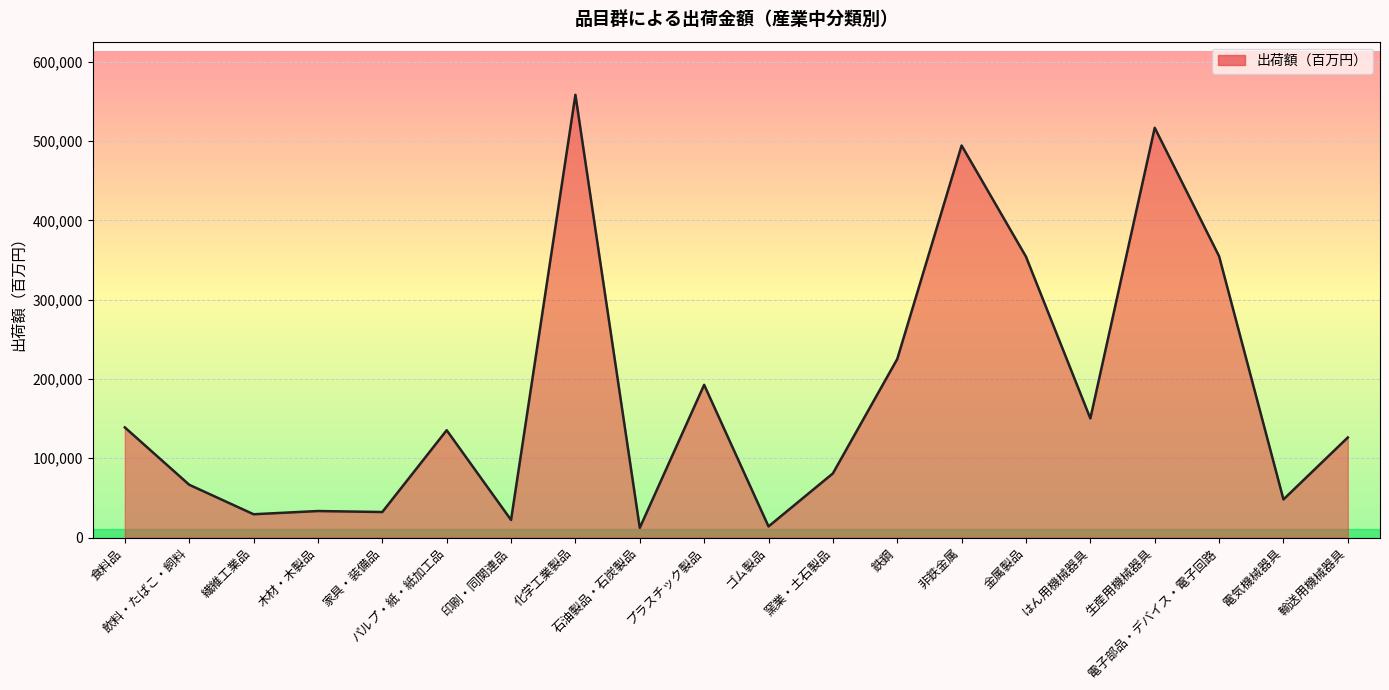

What is the greatest value displayed?

558277